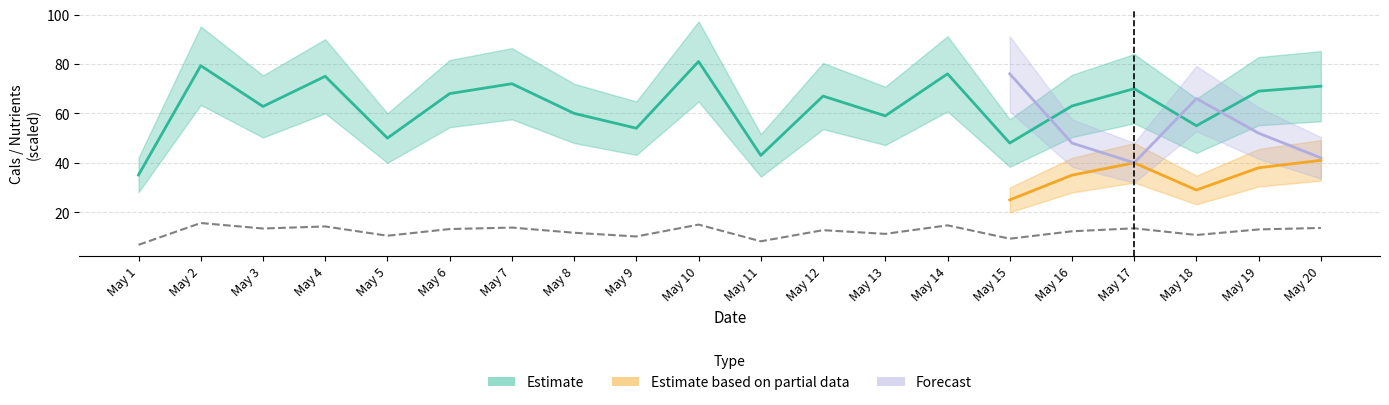

At which label is Carbs (g) closest to 11?

May 18